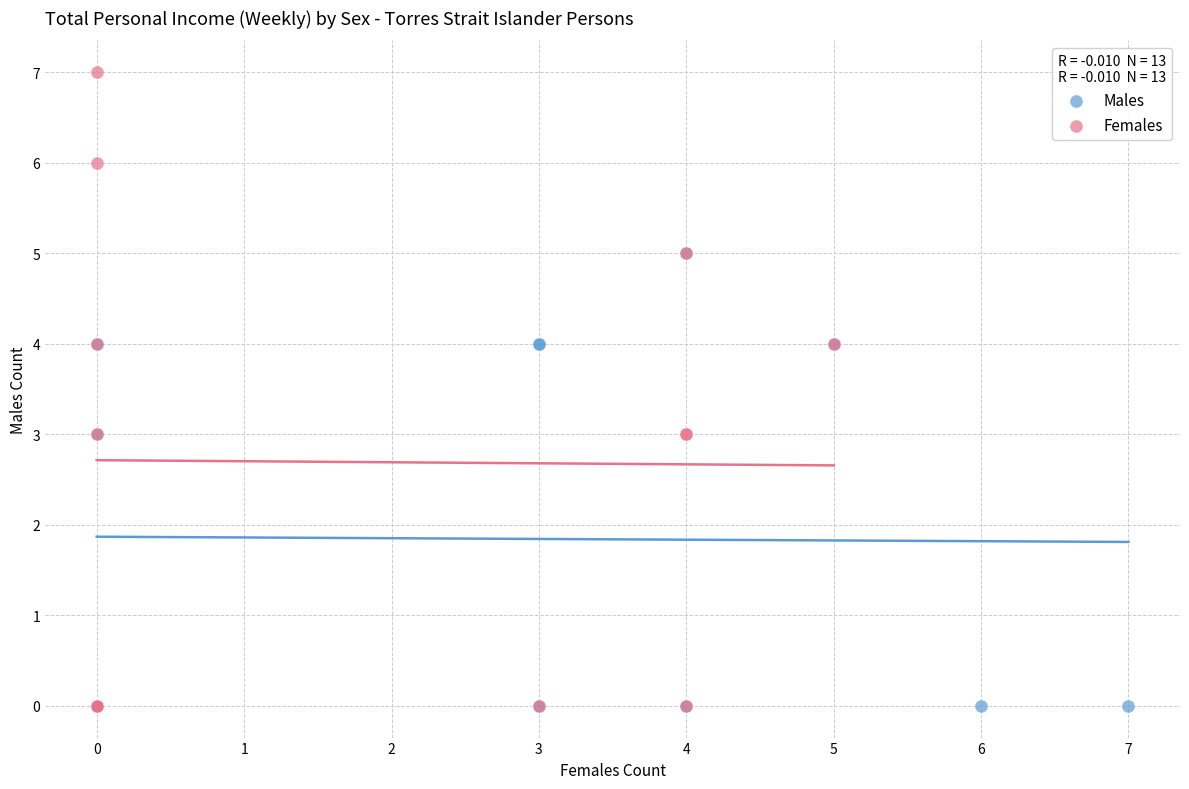

Which series contains the highest Y value?

Females